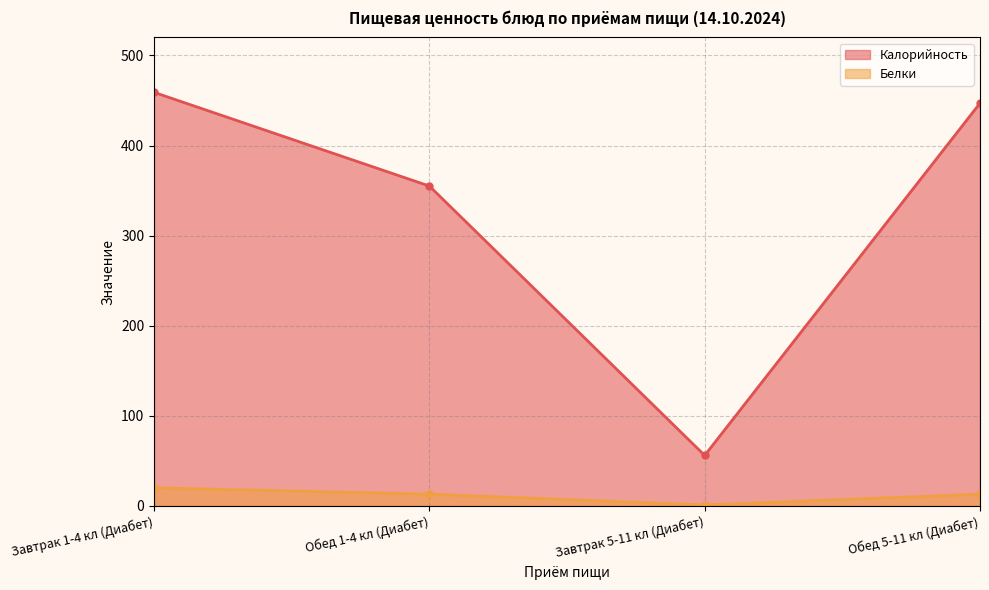

How many values in the Калорийность series are below 447?

2